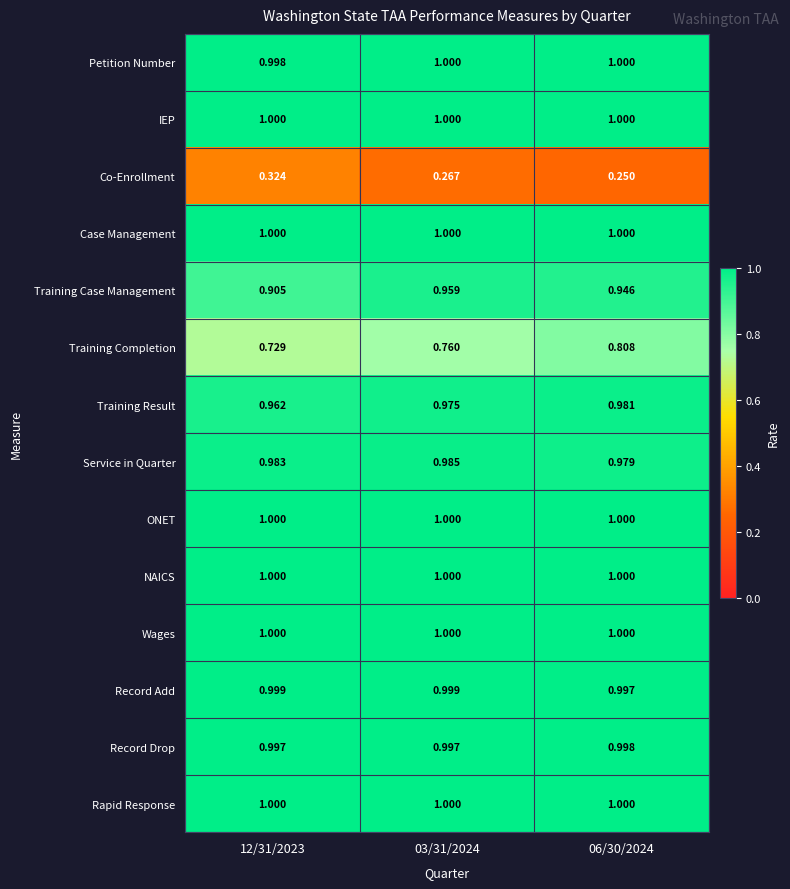

Which series has the widest spread of values?

Training Completion